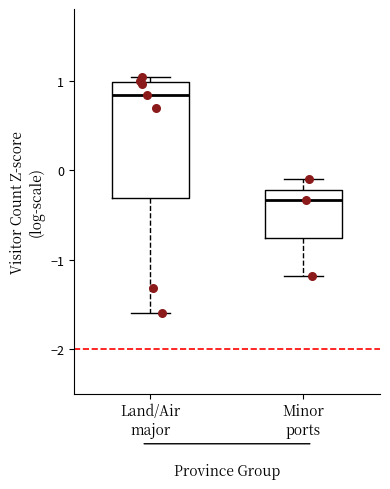

Reading left to right, transcribe this box plot: for each box, give where its median line is, the range the box spans, and where its two whiskers end, as read against the y-axis. The values are not printed on the chart, so give them approximately, as read against the axis.

Land/Air major: median 0.8, box -0.3 to 1.0, whiskers -1.6 to 1.0 (just above the box's upper edge)
Minor ports: median -0.3, box -0.8 to -0.2, whiskers -1.2 to -0.1